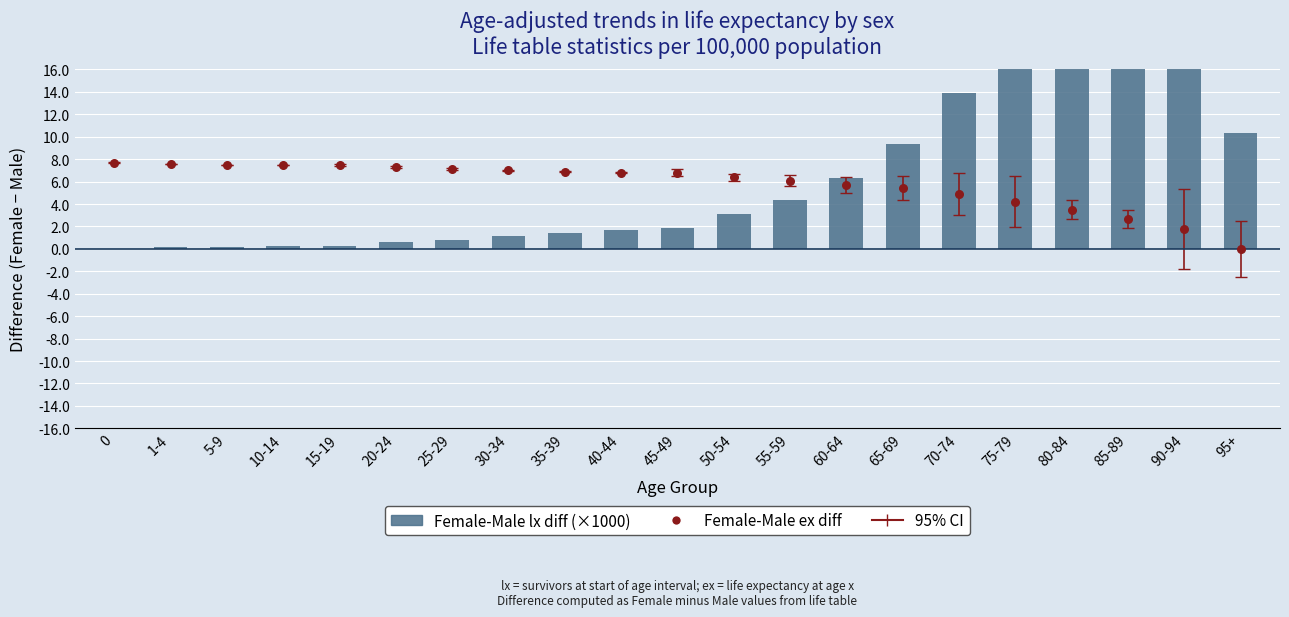

Which series contains the highest Y value?

Female-Male lx diff (×1000)